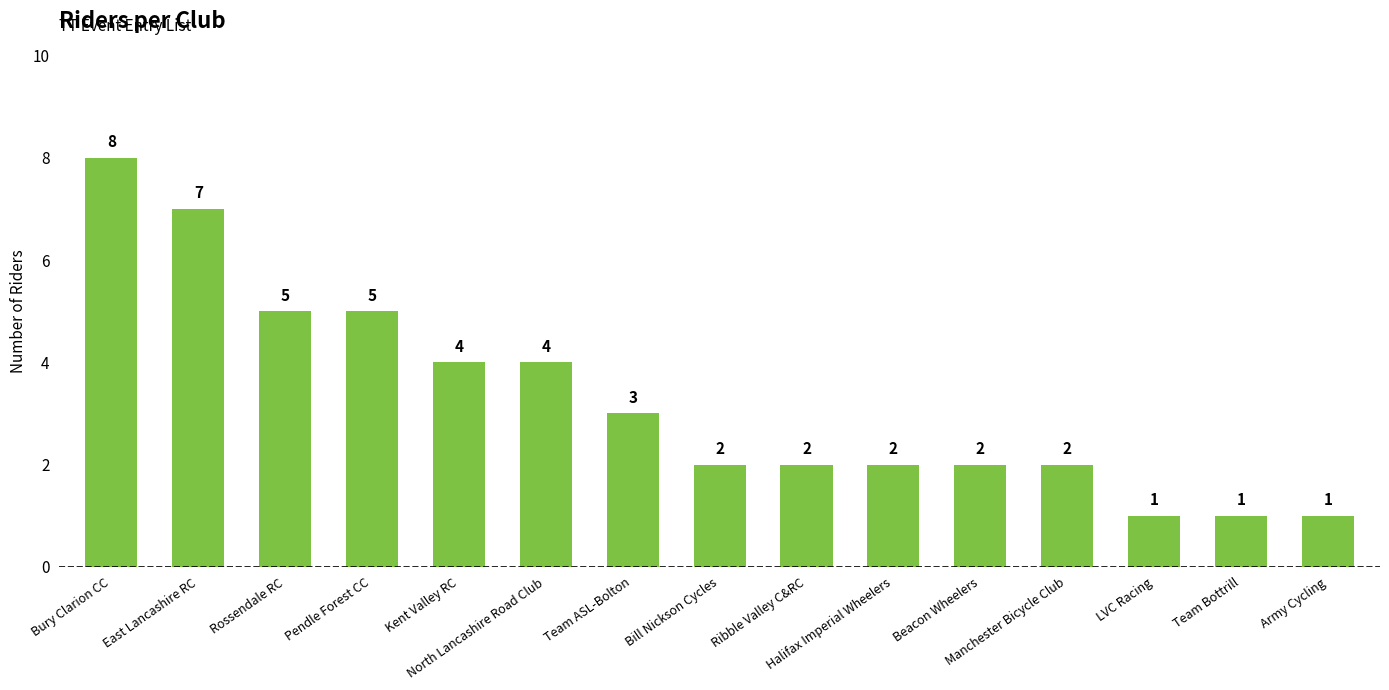

What value does the data have at Kent Valley RC?

4